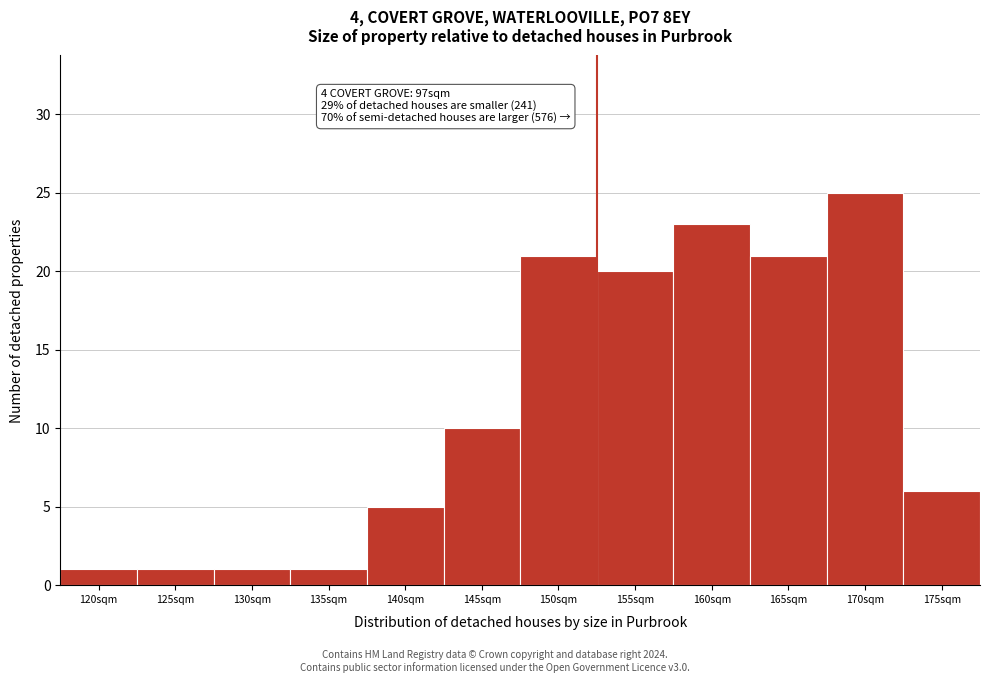

Reading right to left, what are all the values shown in this chart?

175sqm=6	170sqm=25	165sqm=21	160sqm=23	155sqm=20	150sqm=21	145sqm=10	140sqm=5	135sqm=1	130sqm=1	125sqm=1	120sqm=1